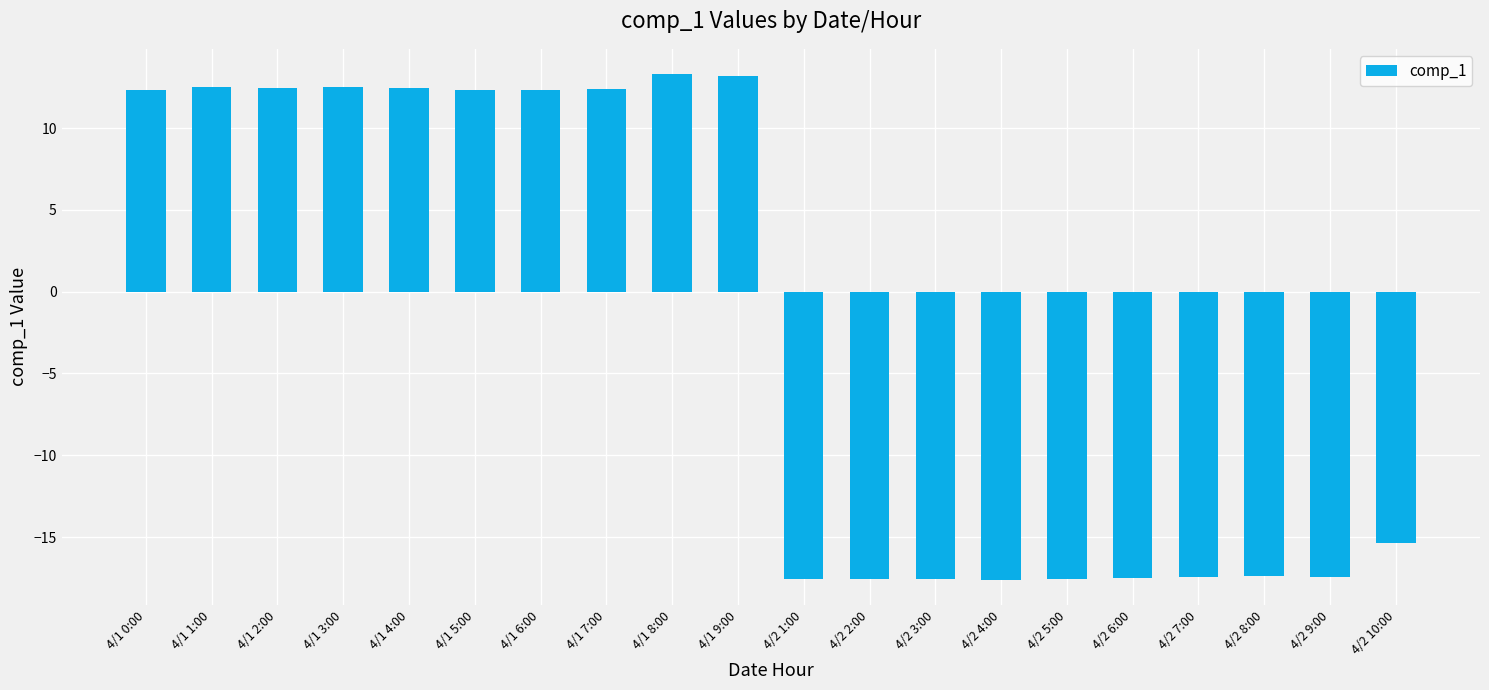

What is the greatest value displayed?

13.3